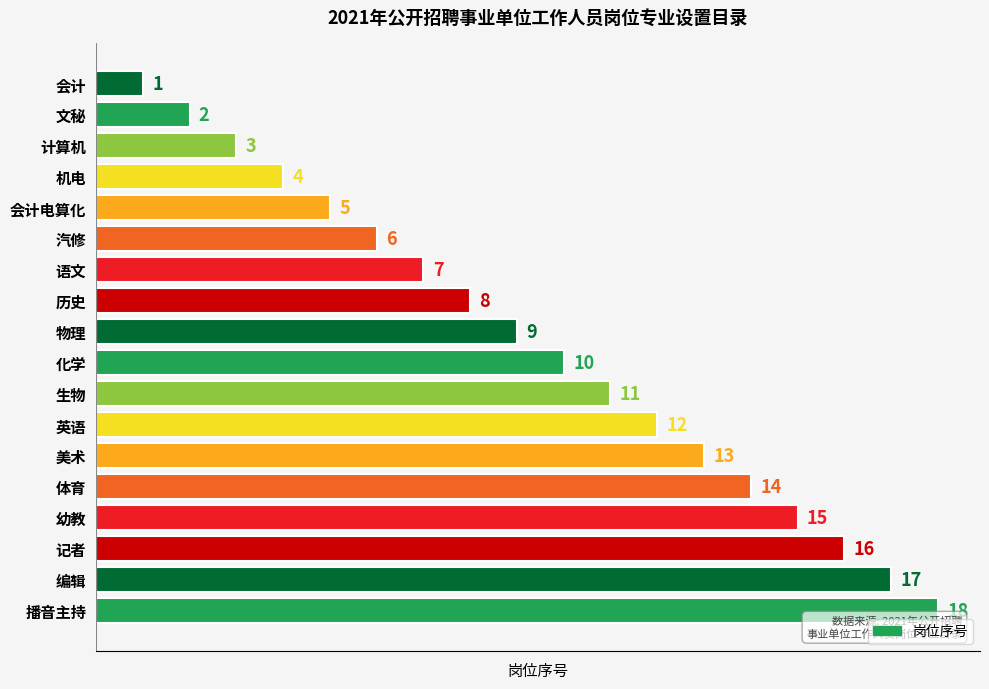

Rank the categories by value from highest to lowest.

播音主持, 编辑, 记者, 幼教, 体育, 美术, 英语, 生物, 化学, 物理, 历史, 语文, 汽修, 会计电算化, 机电, 计算机, 文秘, 会计